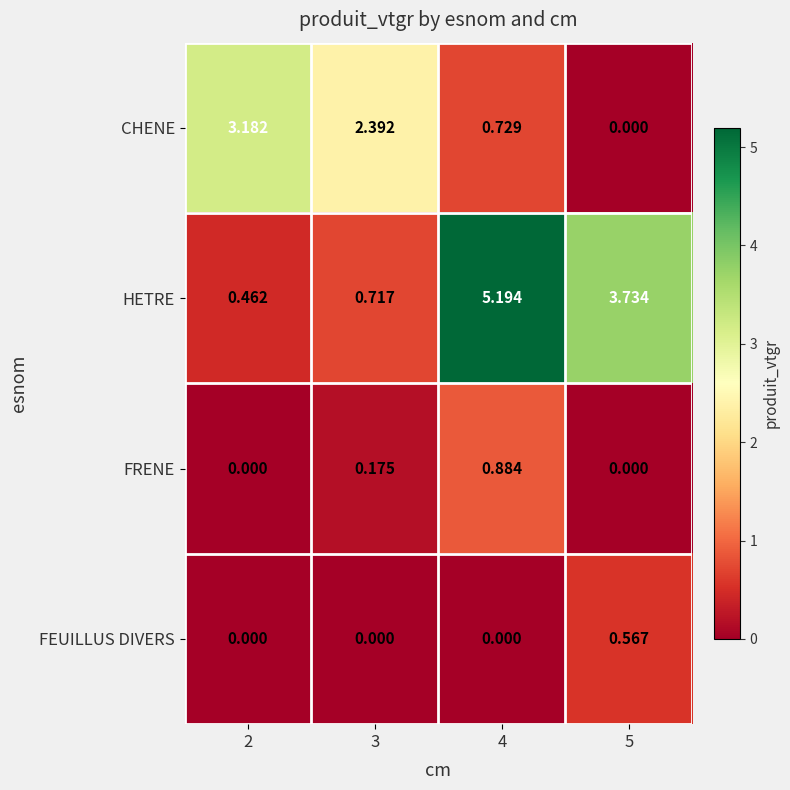

At 3, list the series in order from smallest to largest.

FEUILLUS DIVERS, FRENE, HETRE, CHENE